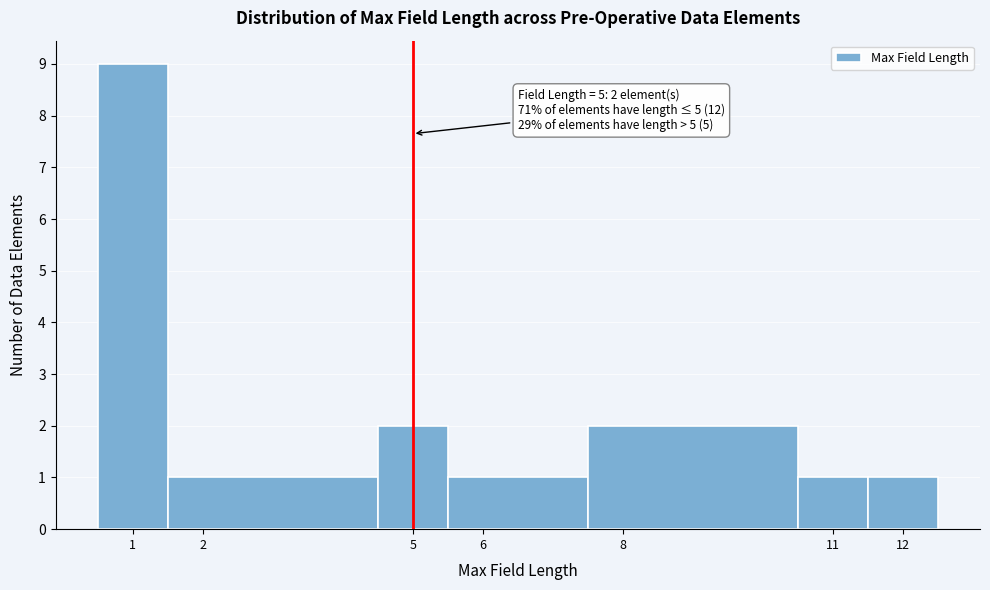

Over which range of the x-axis is the bar tallest?

0.5 to 1.5